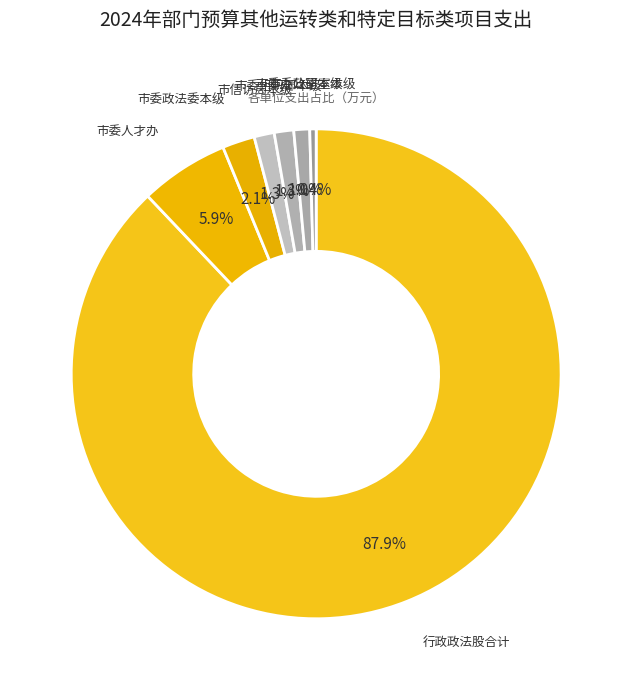

How many segments does this pie chart have?

7